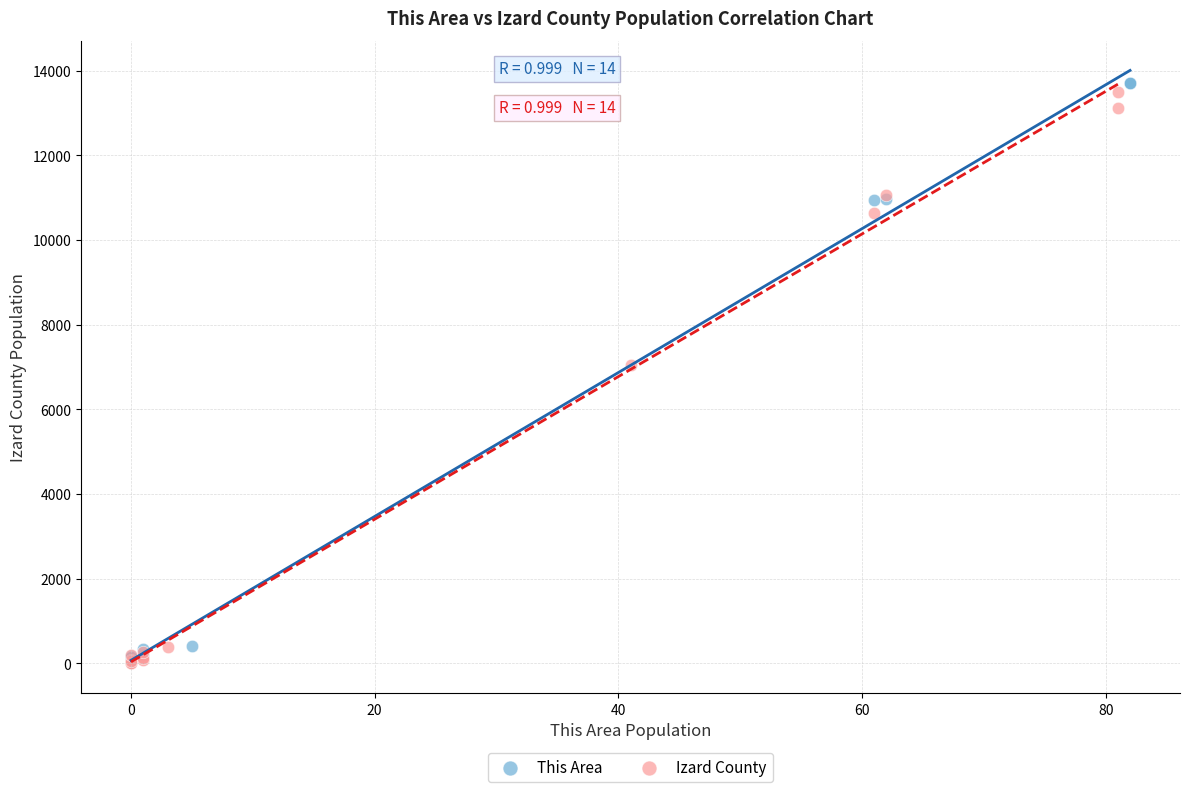

What are all the series names shown in the legend?

This Area, Izard County